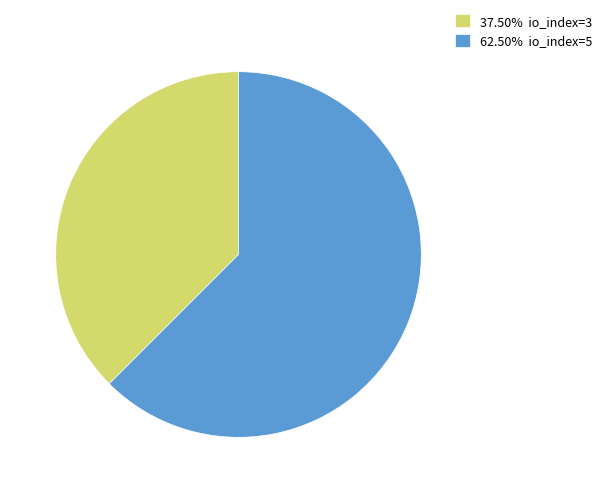

Does 62.50% io_index=5 account for over 50% of the chart?

Yes